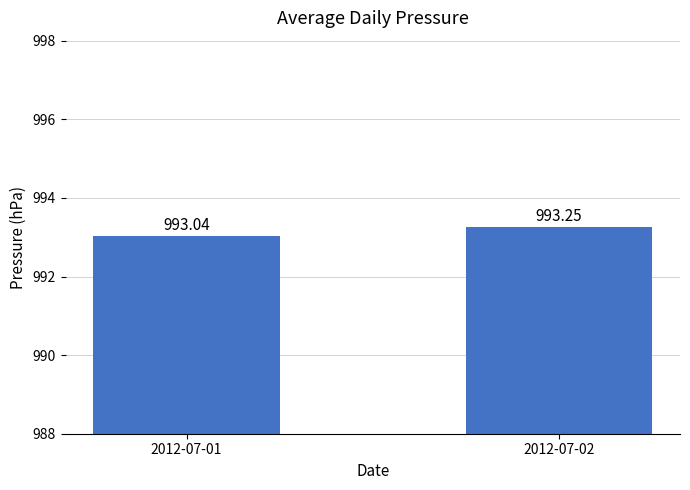

Does the chart contain any negative values?

No